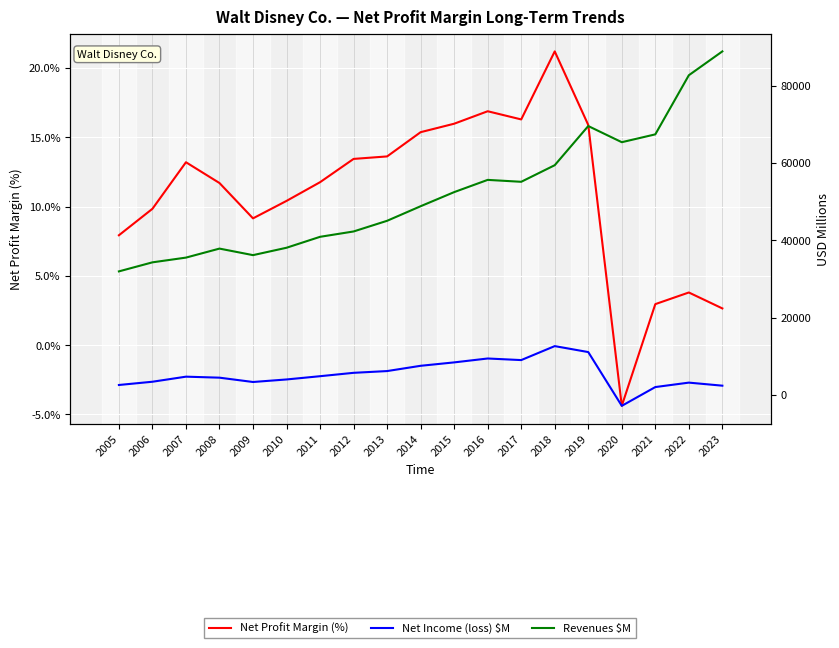

How many values in Net Income (loss) $M are above zero?

18